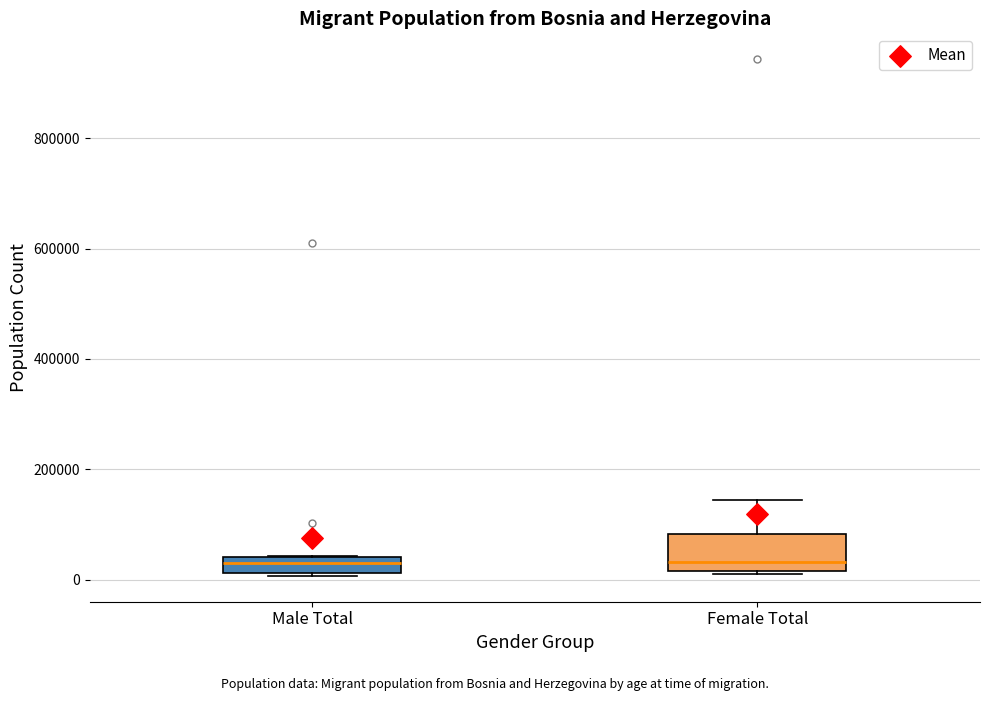

Which box is the tallest, from its lower edge to its upper edge?

Female Total